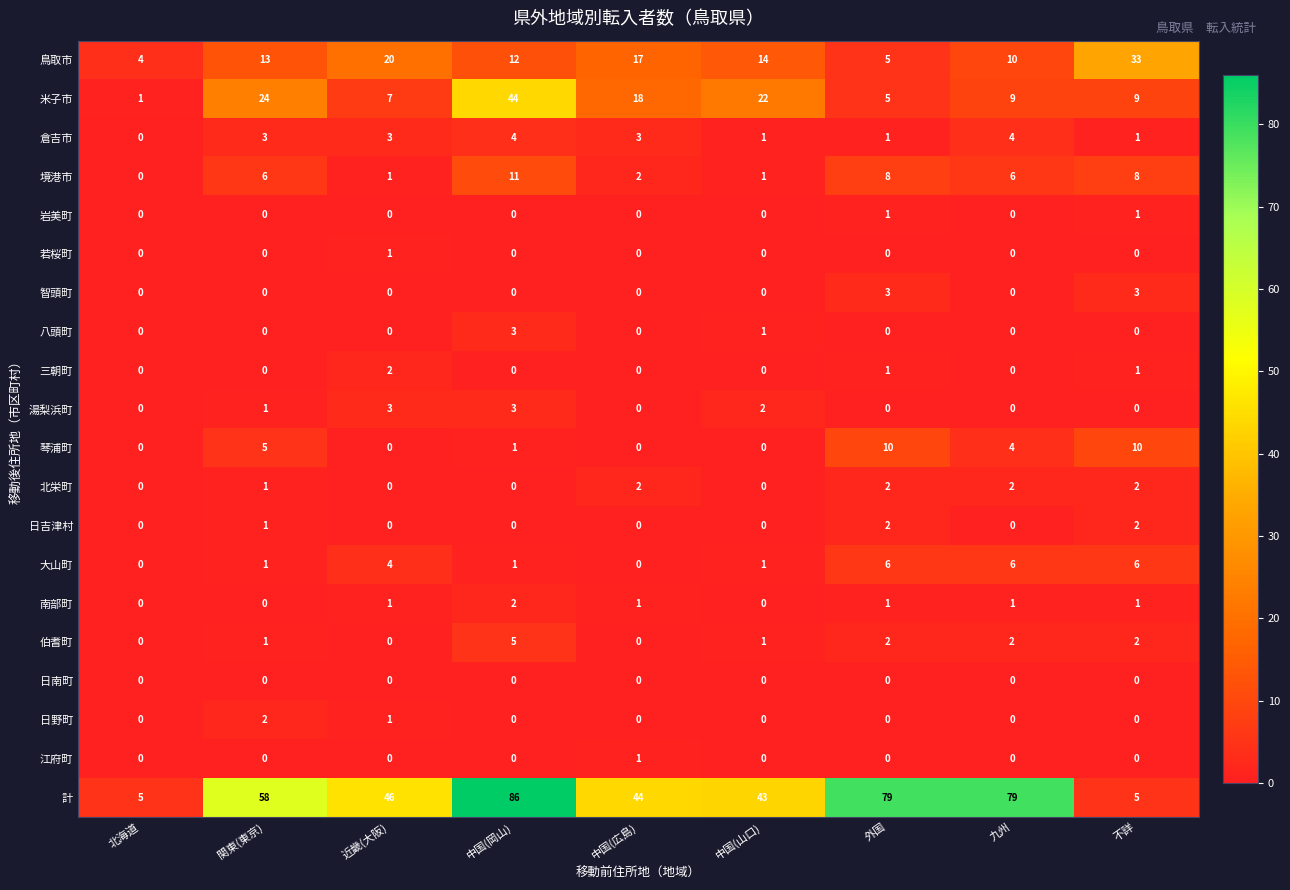

How many values in the 岩美町 series exceed 0?

2